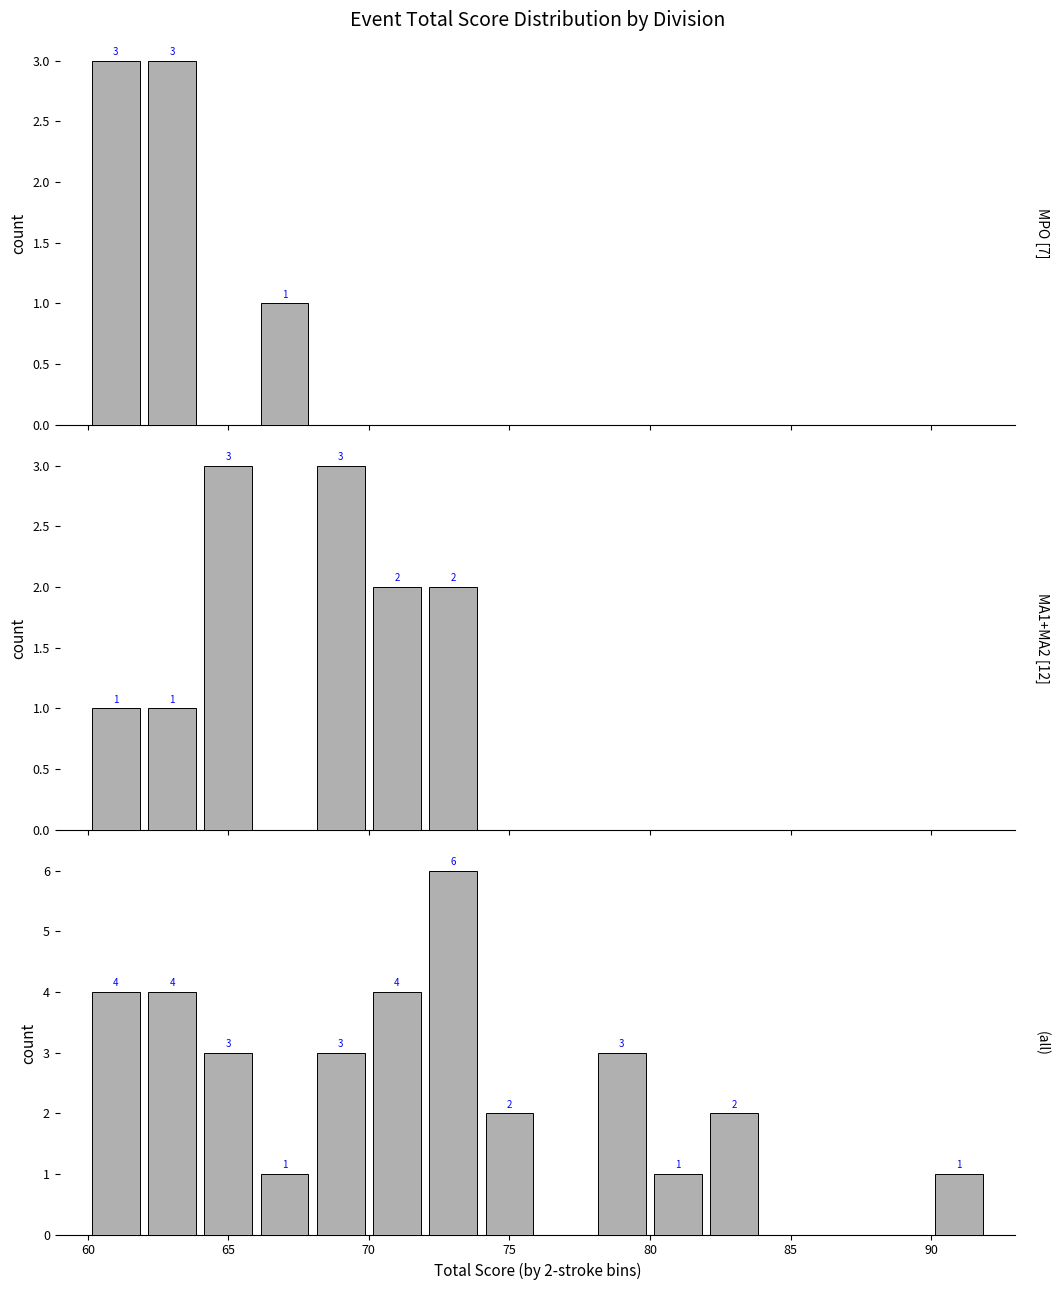

How many categories are shown in the chart?

16